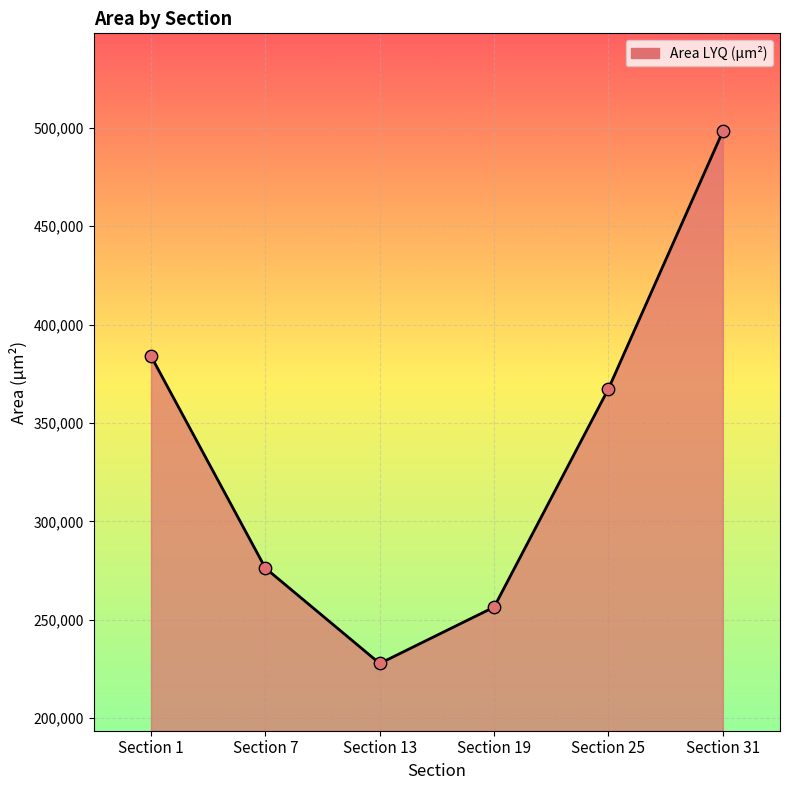

Approximately how many times larger is the value at Section 19 compared to Section 7?

0.9